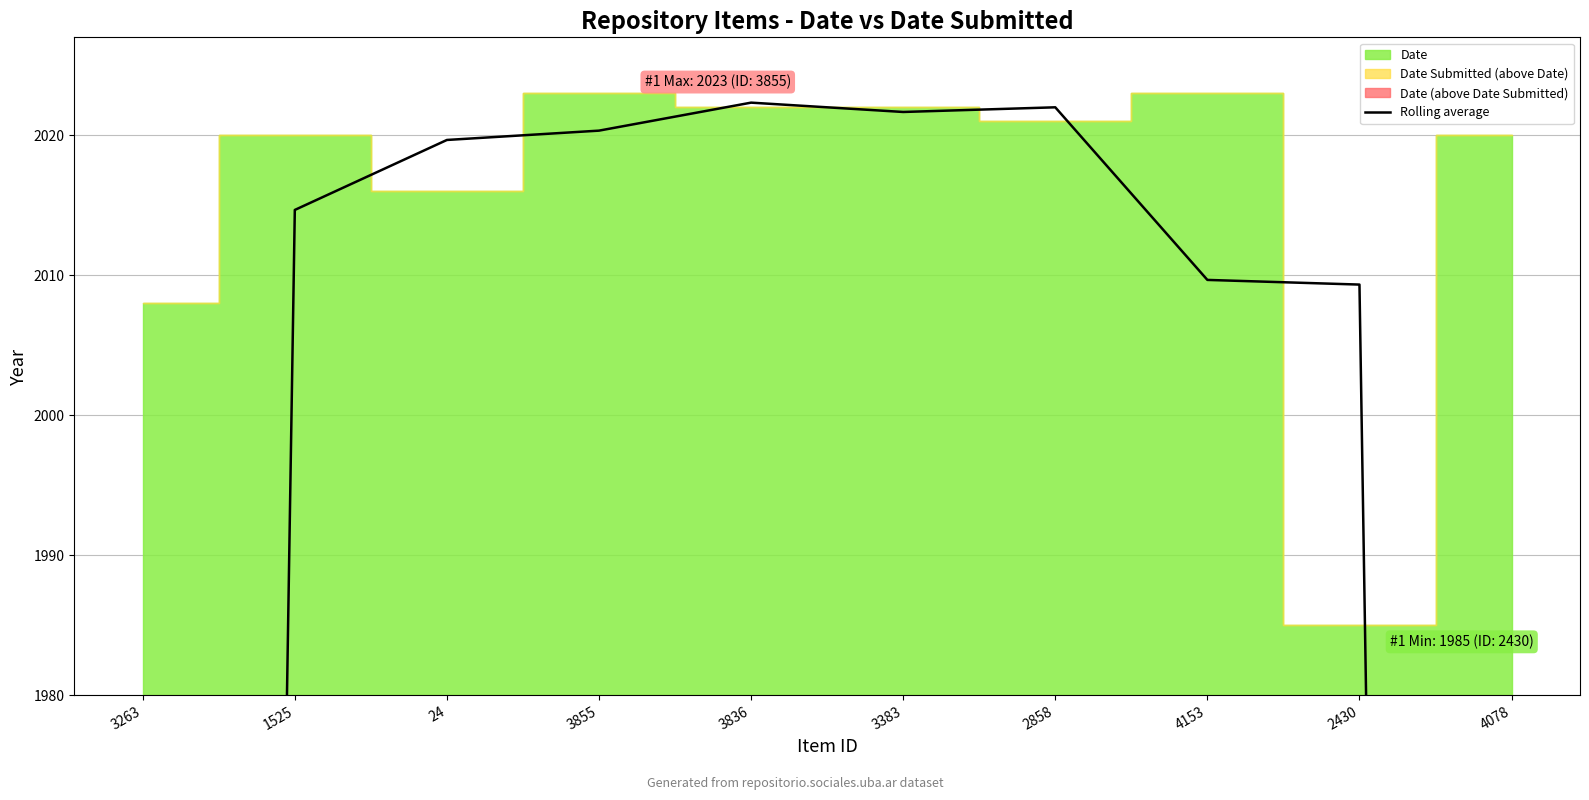

What is the value of the 1st point from the left?

1342.7